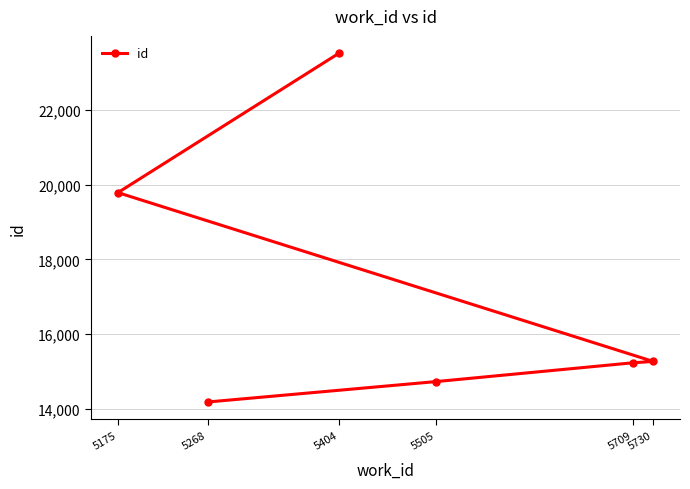

What is the greatest value displayed?

23517